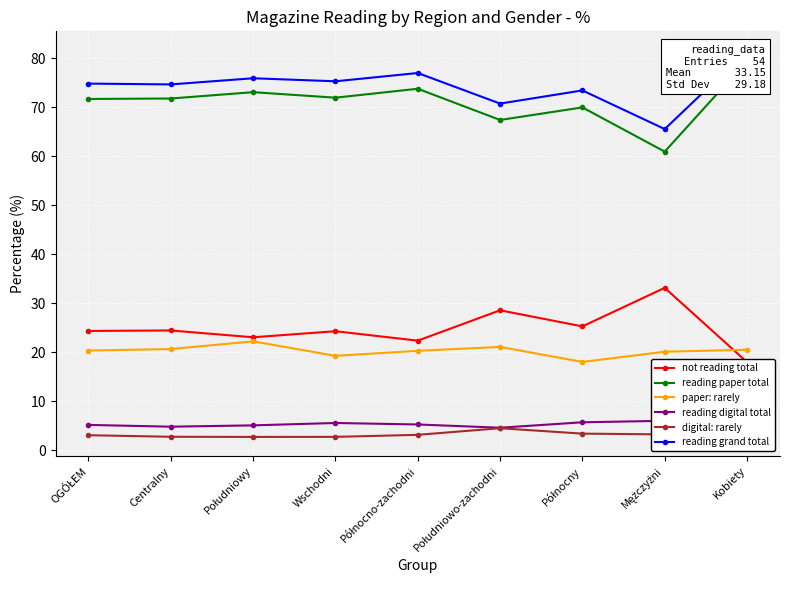

At which label is reading paper total closest to 70?

Północny